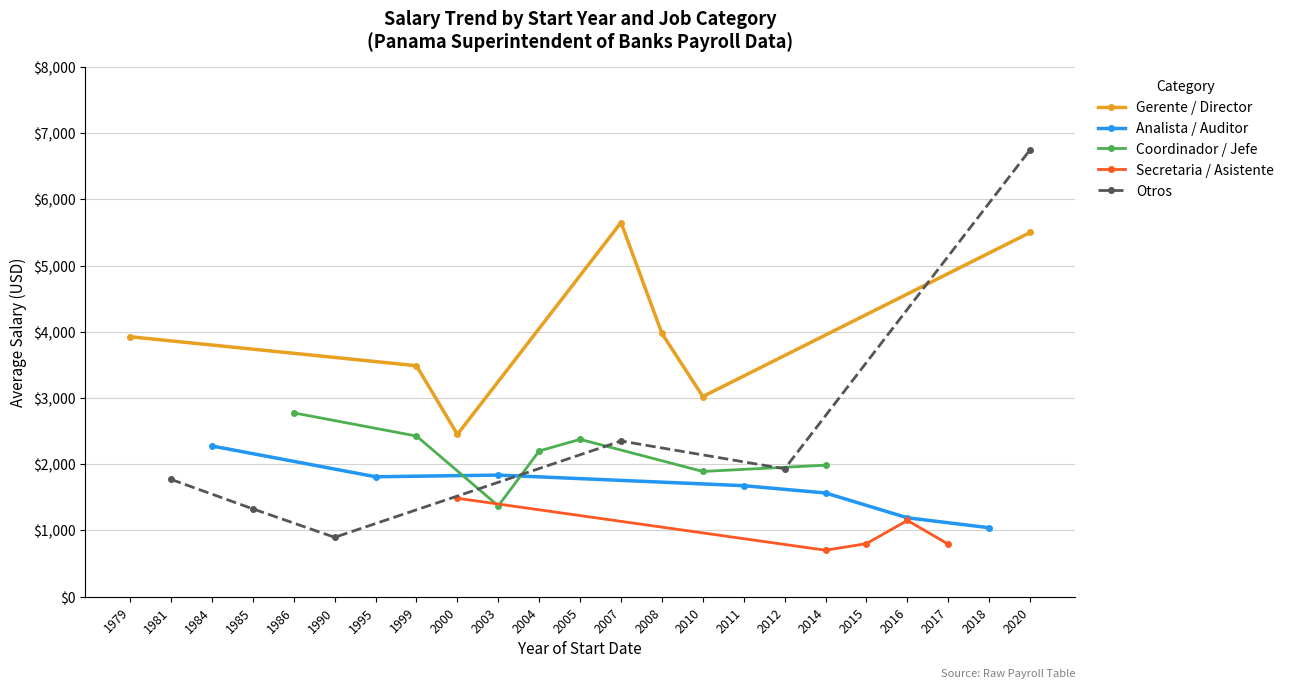

True or false: Gerente / Director has a value of 2665.2 at 2020.

False